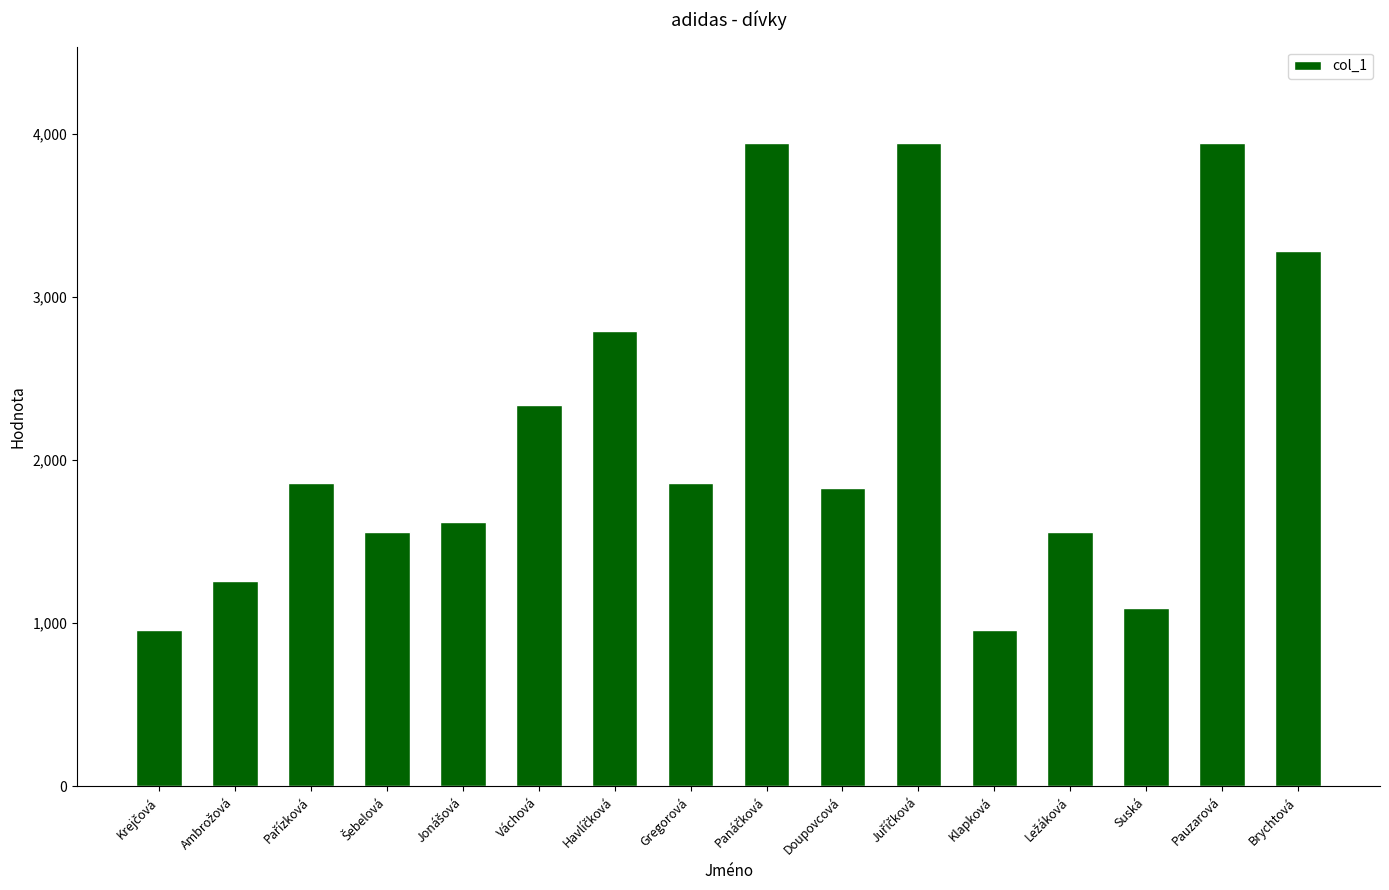

What is the label of the 8th bar from the left?

Gregorová